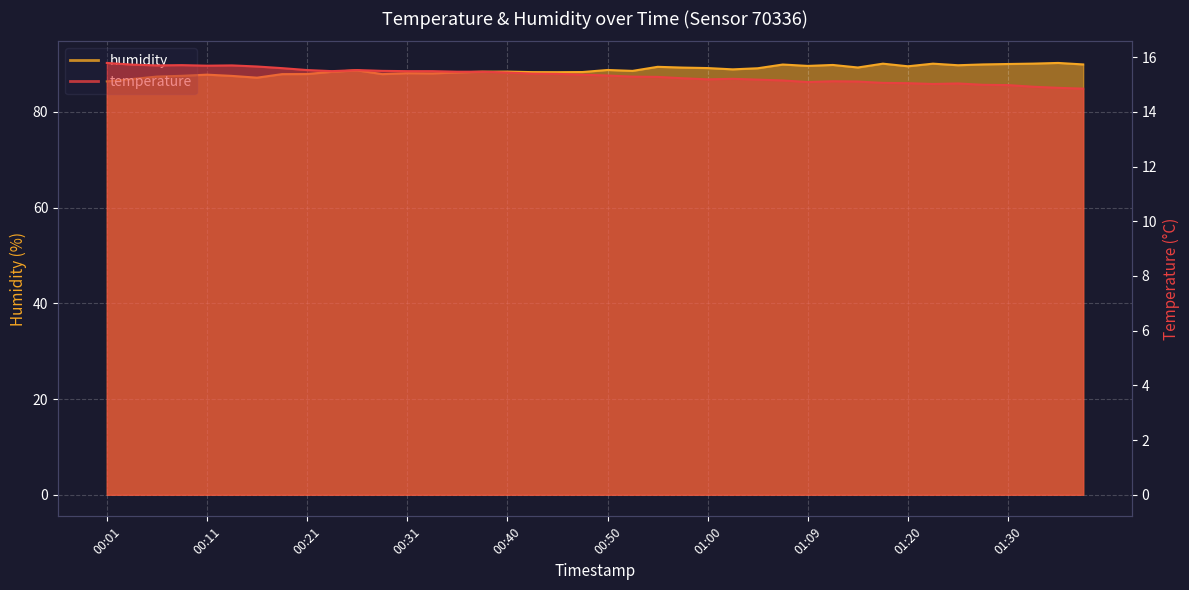

True or false: humidity and temperature cross at least once.

False